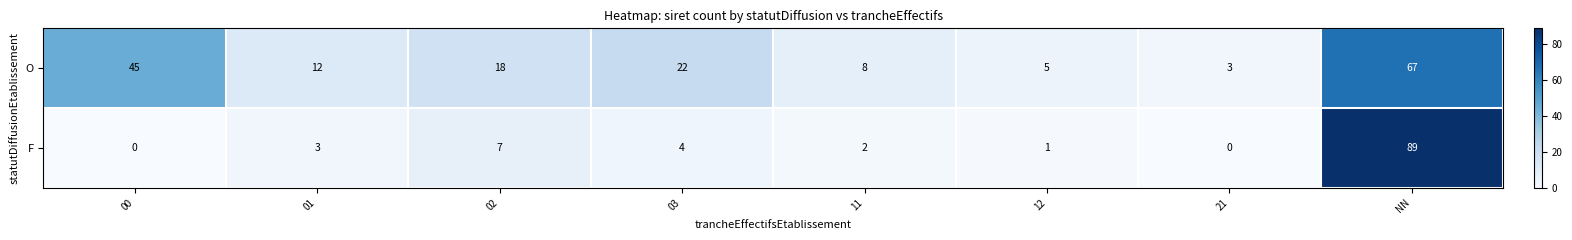

Reading right to left, list all the values displayed in this chart.

O: 67	3	5	8	22	18	12	45
F: 89	0	1	2	4	7	3	0